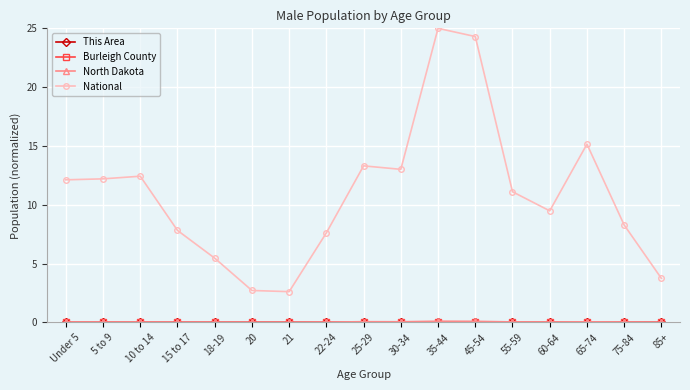

The National series shows 12.2 at 5 to 9. True or false?

True